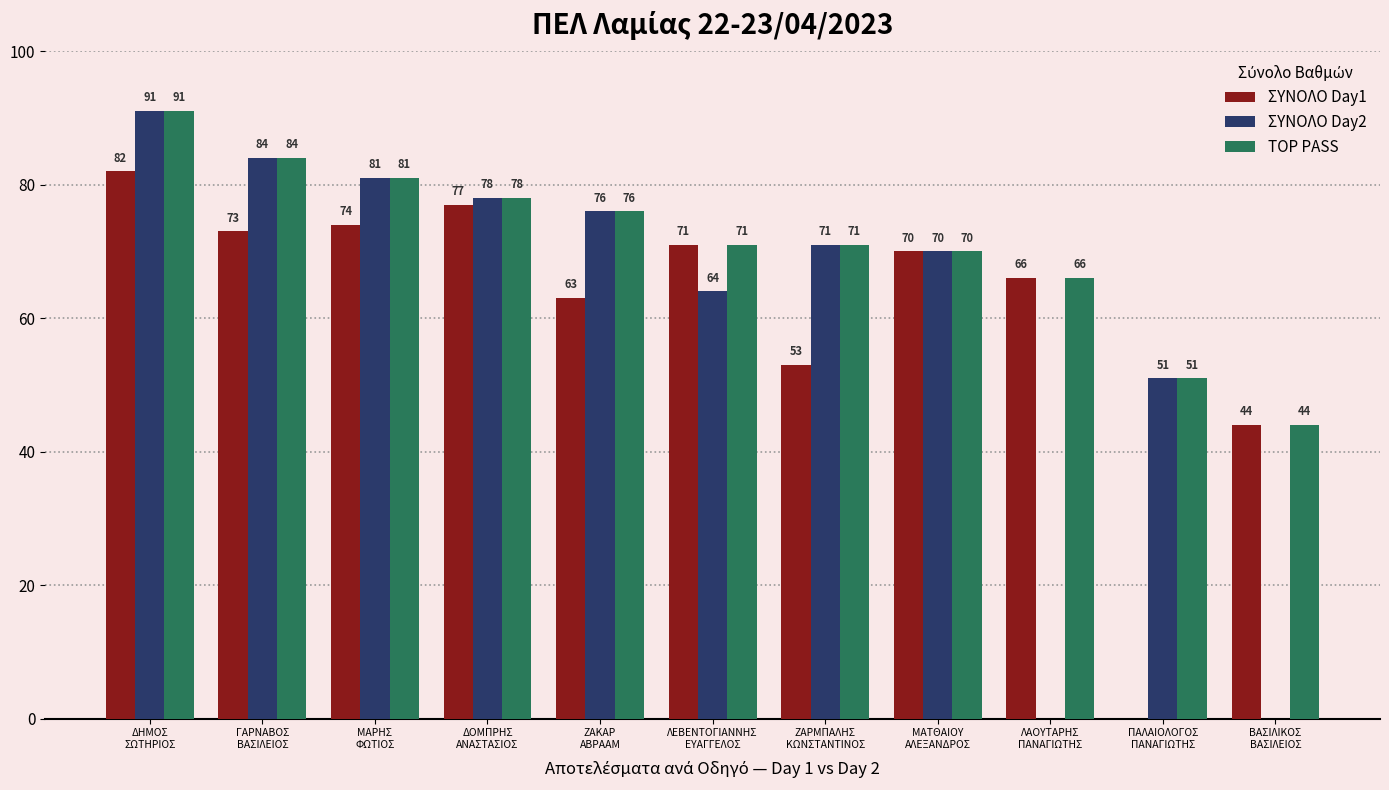

What is the sum of all TOP PASS values?

783